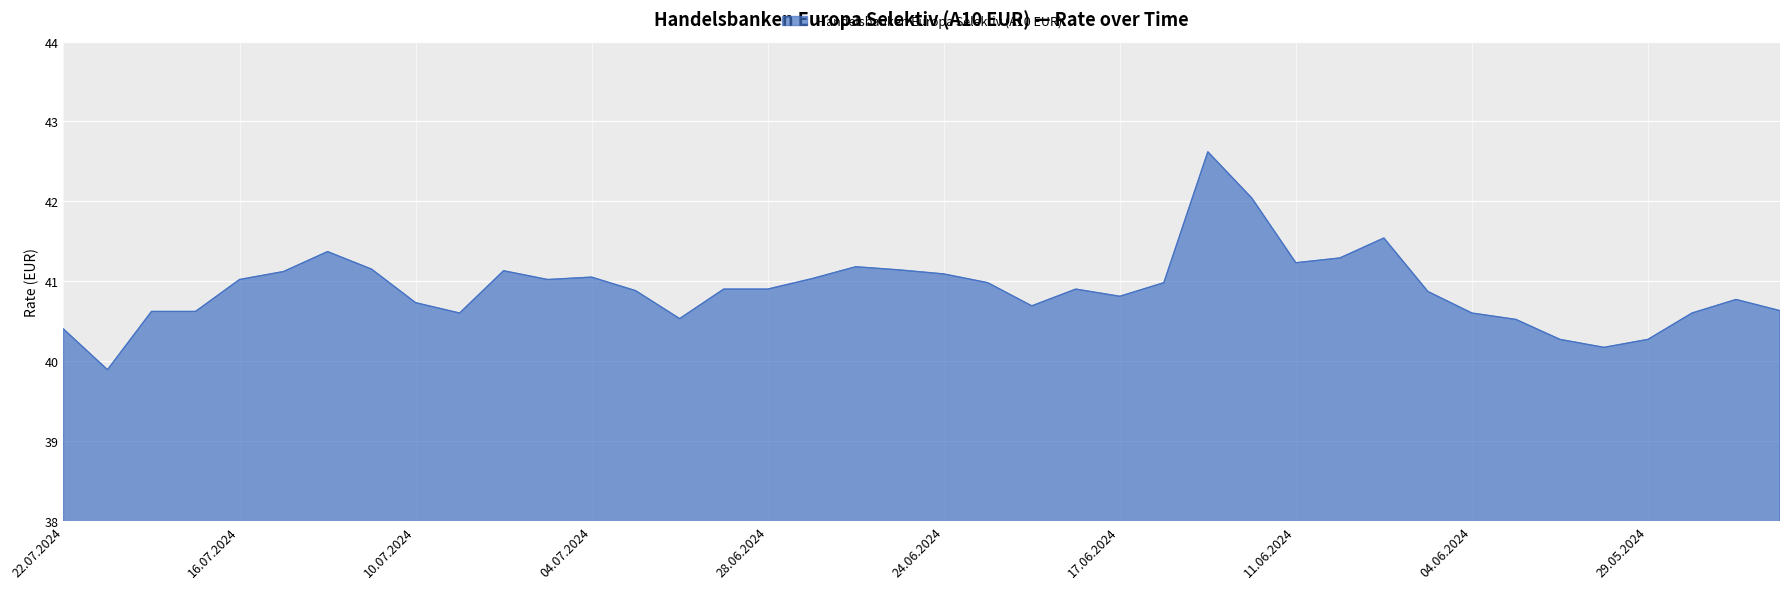

What is the difference between the maximum and minimum values?

2.7